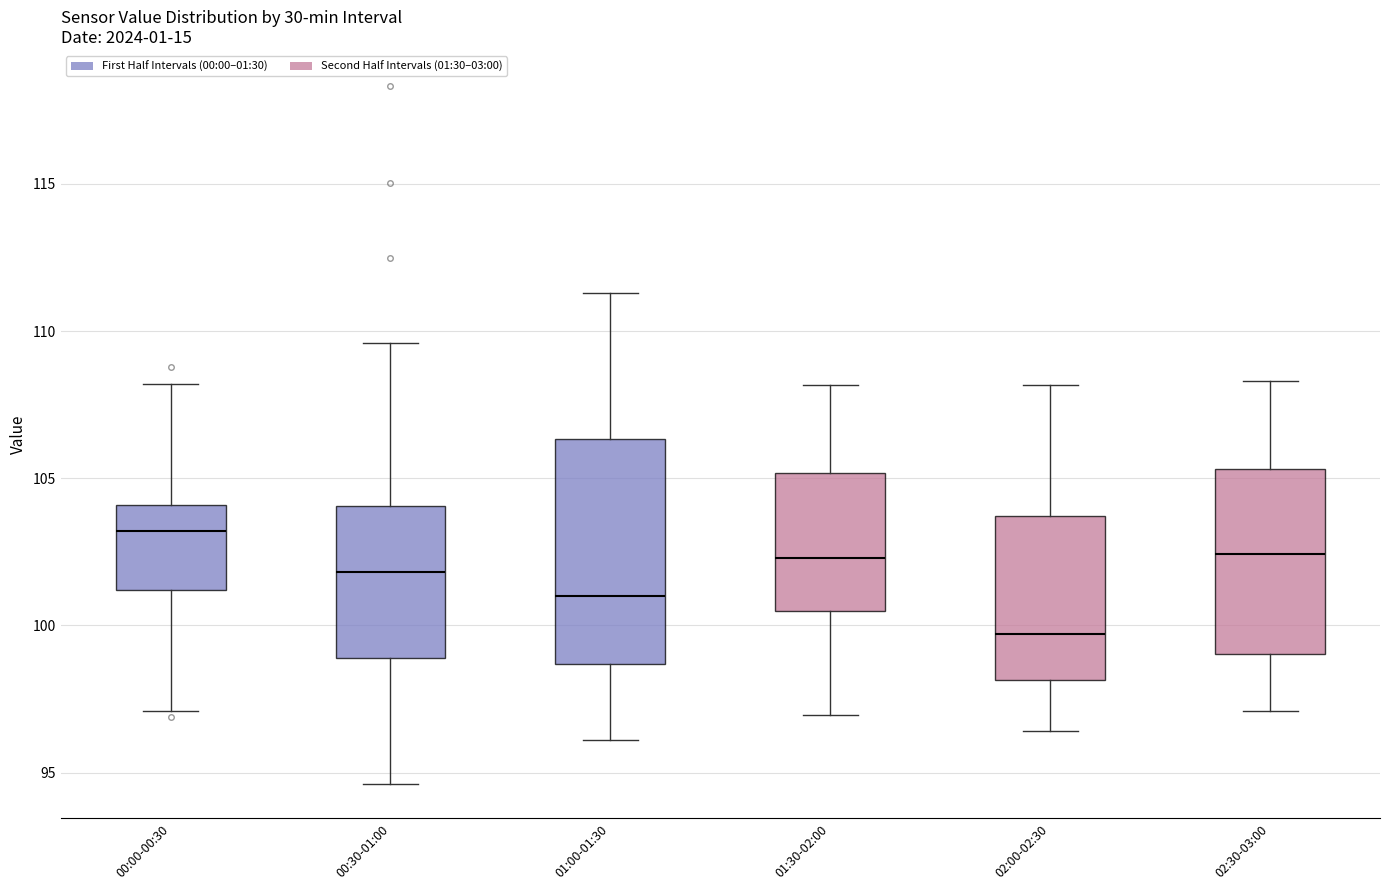

Which box is the tallest, from its lower edge to its upper edge?

01:00-01:30